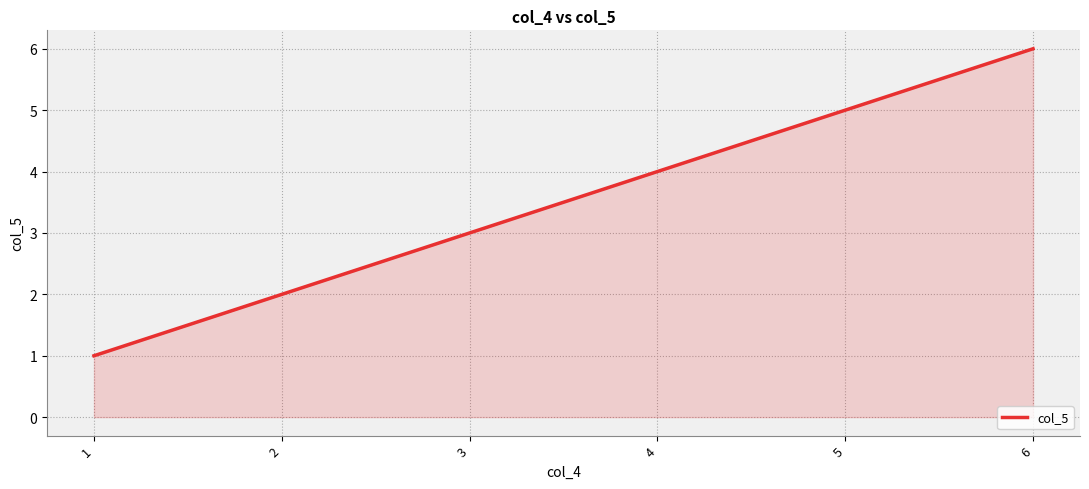

Reading right to left, transcribe all the data shown in this chart.

6=6	5=5	4=4	3=3	2=2	1=1